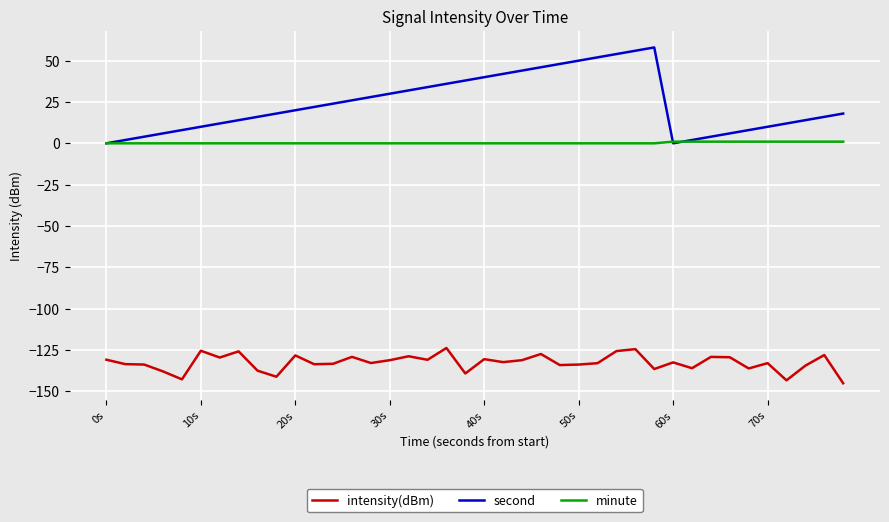

Which series has the largest total across all categories?

second